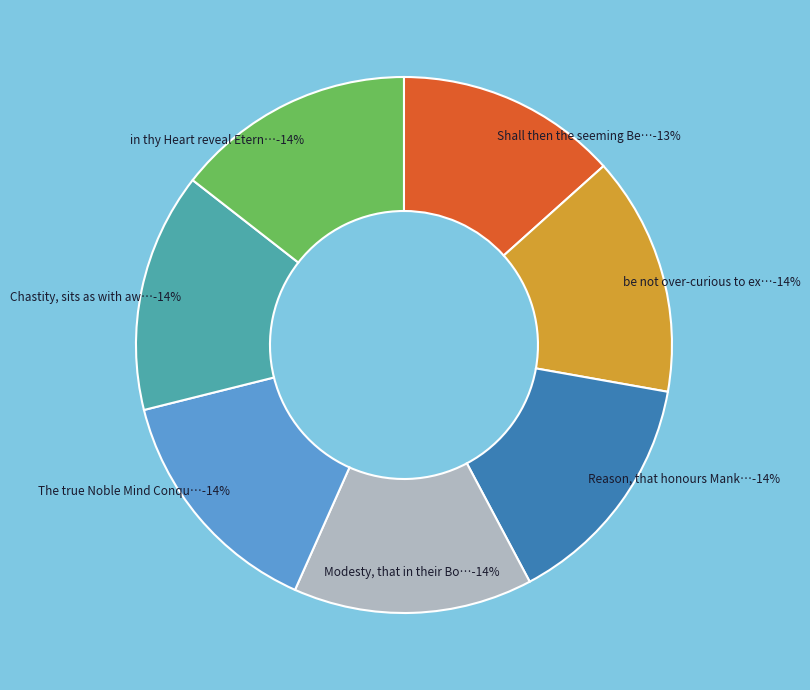

Is it true that be not over-curious to express is 29% of the pie?

False